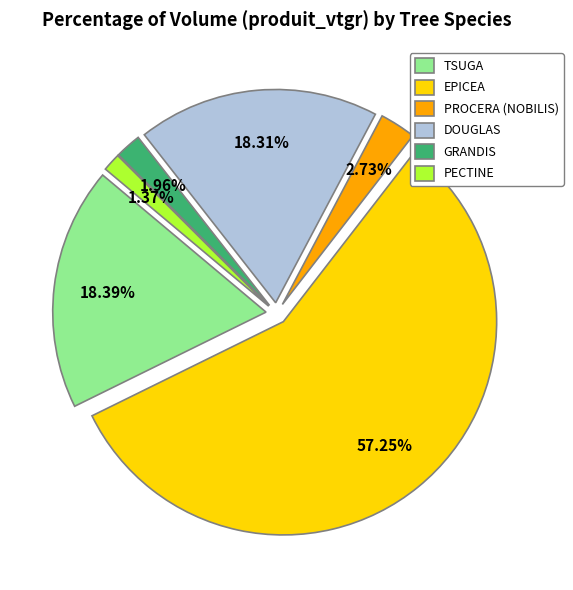

What percentage is the PROCERA (NOBILIS) slice, to the nearest percent?

3%